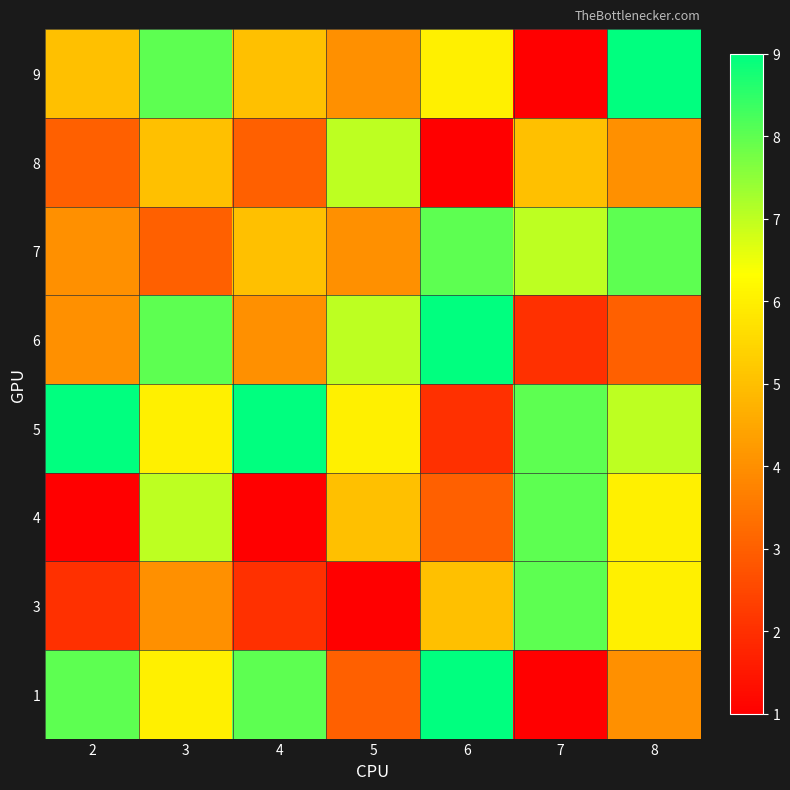

Reading left to right, transcribe all the data shown in this chart.

1: 2=8	3=6	4=8	5=3	6=9	7=1	8=4
3: 2=2	3=4	4=2	5=1	6=5	7=8	8=6
4: 2=1	3=7	4=1	5=5	6=3	7=8	8=6
5: 2=9	3=6	4=9	5=6	6=2	7=8	8=7
6: 2=4	3=8	4=4	5=7	6=9	7=2	8=3
7: 2=4	3=3	4=5	5=4	6=8	7=7	8=8
8: 2=3	3=5	4=3	5=7	6=1	7=5	8=4
9: 2=5	3=8	4=5	5=4	6=6	7=1	8=9